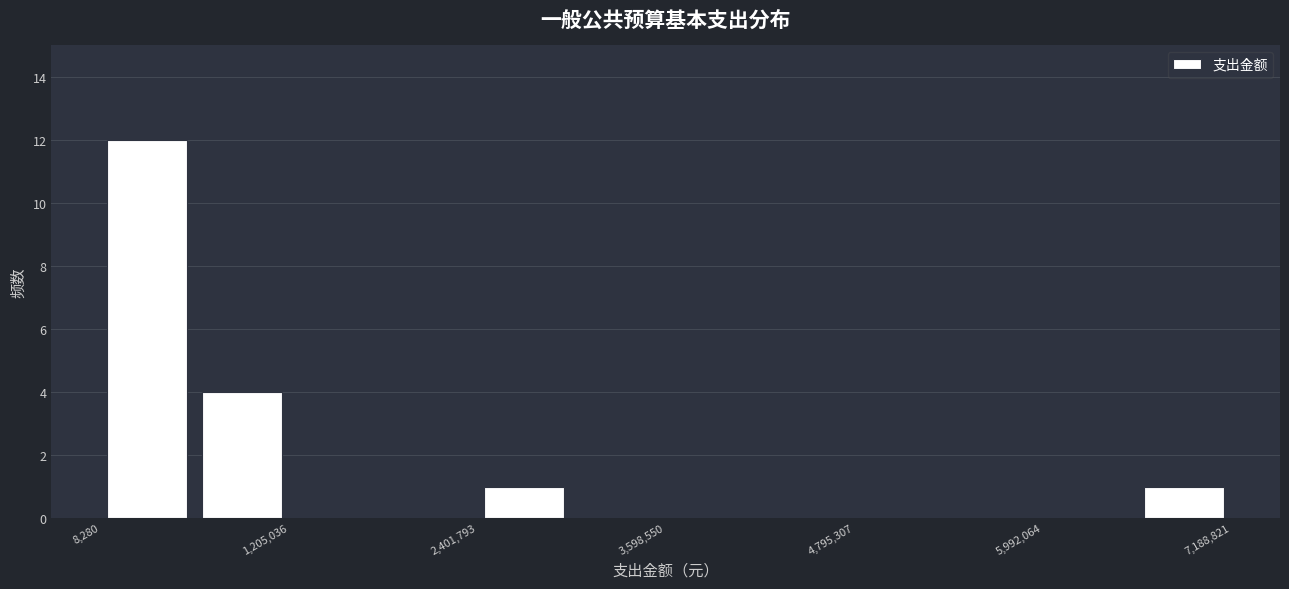

Around what value on the x-axis is the tallest bar? Give the approximate position of its centre, as read against the axis.

400000